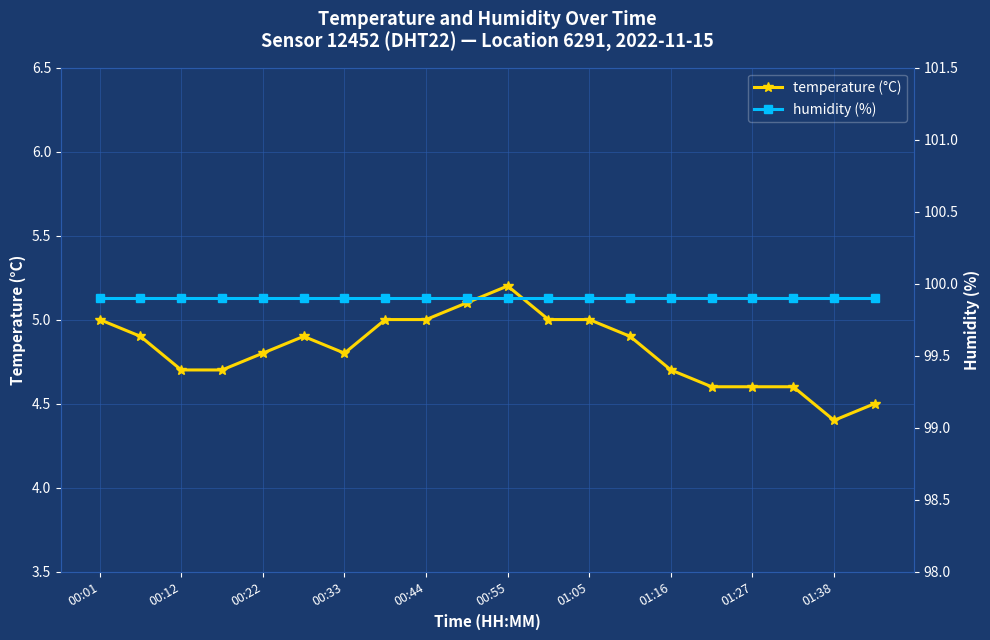

How many lines are shown in the chart?

2